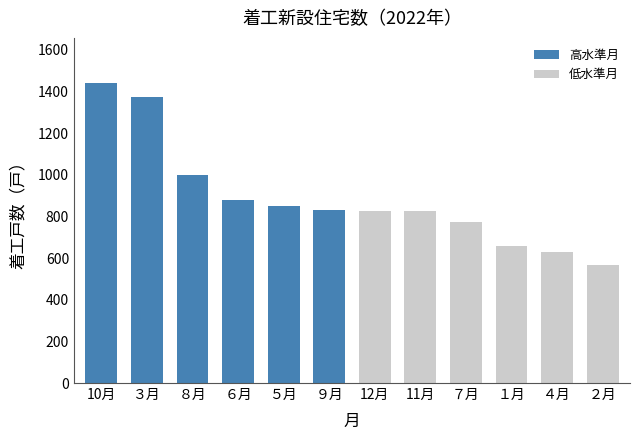

What is the approximate value at ４月?

628